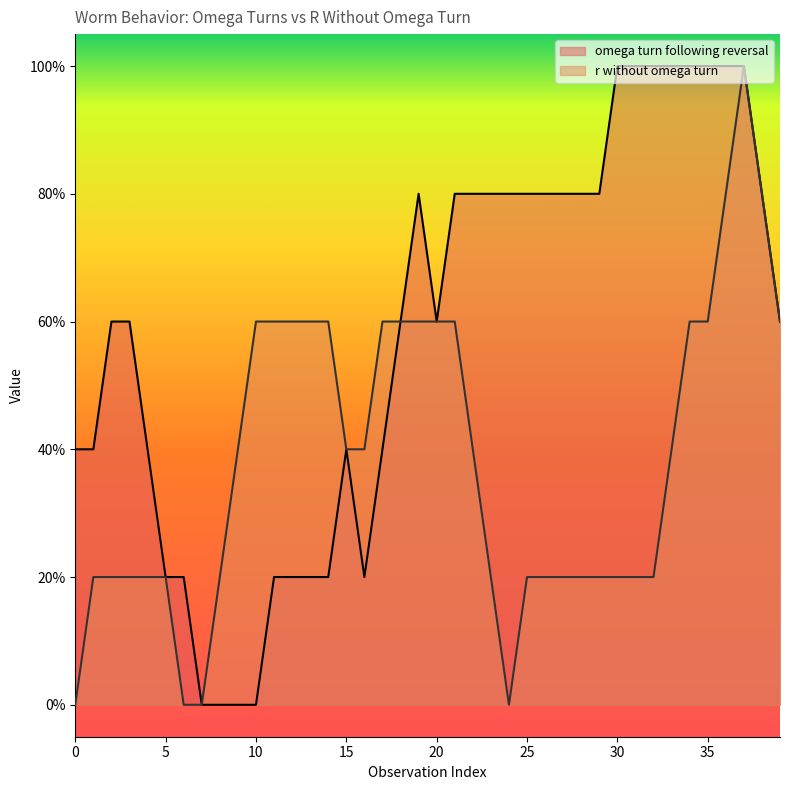

How many data points does each series have?

40